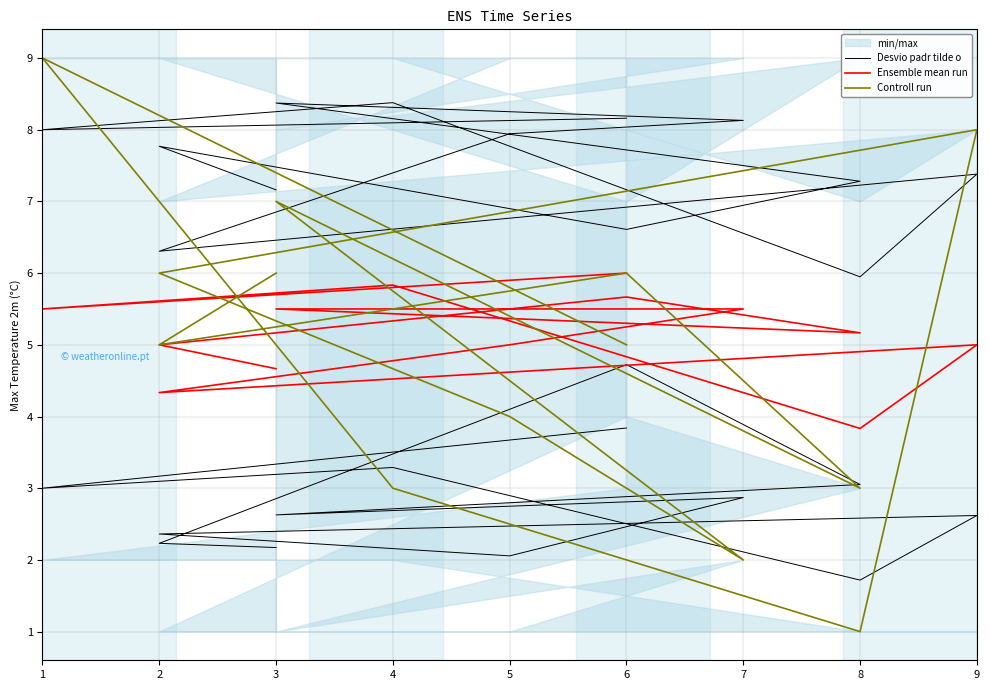

Reading left to right, transcribe all the data shown in this chart.

Desvio padr tilde o: 7.2	7.8	6.6	7.3	8.4	8.1	7.9	6.3	7.4	5.9	8.4	8.0	8.2
Ensemble mean run: 4.7	5.0	5.7	5.2	5.5	5.5	5.0	4.3	5.0	3.8	5.8	5.5	6.0
Controll run: 6.0	5.0	6.0	3.0	7.0	2.0	4.0	6.0	8.0	1.0	3.0	9.0	5.0